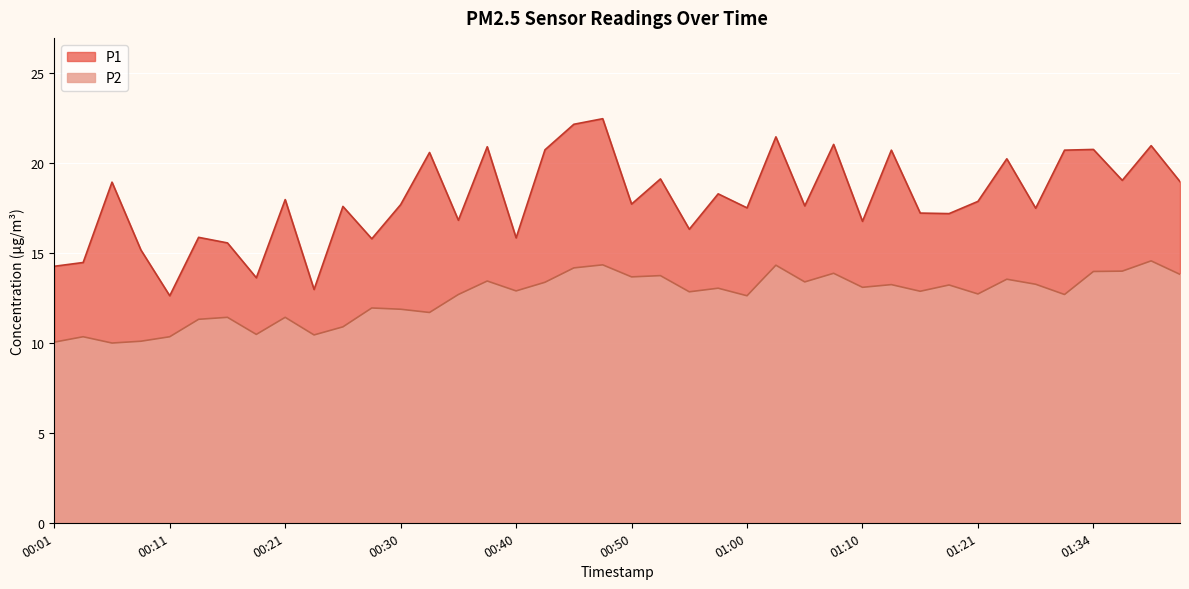

Reading left to right, what are all the values shown in this chart?

P1: 00:01=14.3	00:03=14.5	00:06=18.9	00:08=15.2	00:11=12.6	00:13=15.9	00:16=15.6	00:18=13.6	00:21=18.0	00:23=13.0	00:26=17.6	00:28=15.8	00:30=17.7	00:33=20.6	00:35=16.8	00:38=20.9	00:40=15.8	00:43=20.8	00:45=22.2	00:48=22.5	00:50=17.7	00:53=19.1	00:55=16.3	00:58=18.3	01:00=17.5	01:03=21.5	01:05=17.6	01:08=21.1	01:10=16.8	01:13=20.7	01:15=17.2	01:18=17.2	01:21=17.9	01:26=20.2	01:29=17.5	01:31=20.7	01:34=20.8	01:36=19.1	01:39=21.0	01:41=19.0
P2: 00:01=10.1	00:03=10.3	00:06=10.0	00:08=10.1	00:11=10.3	00:13=11.3	00:16=11.4	00:18=10.5	00:21=11.4	00:23=10.4	00:26=10.9	00:28=11.9	00:30=11.9	00:33=11.7	00:35=12.7	00:38=13.4	00:40=12.9	00:43=13.4	00:45=14.2	00:48=14.3	00:50=13.7	00:53=13.8	00:55=12.8	00:58=13.1	01:00=12.6	01:03=14.3	01:05=13.4	01:08=13.9	01:10=13.1	01:13=13.2	01:15=12.9	01:18=13.2	01:21=12.7	01:26=13.6	01:29=13.3	01:31=12.7	01:34=14.0	01:36=14.0	01:39=14.6	01:41=13.8